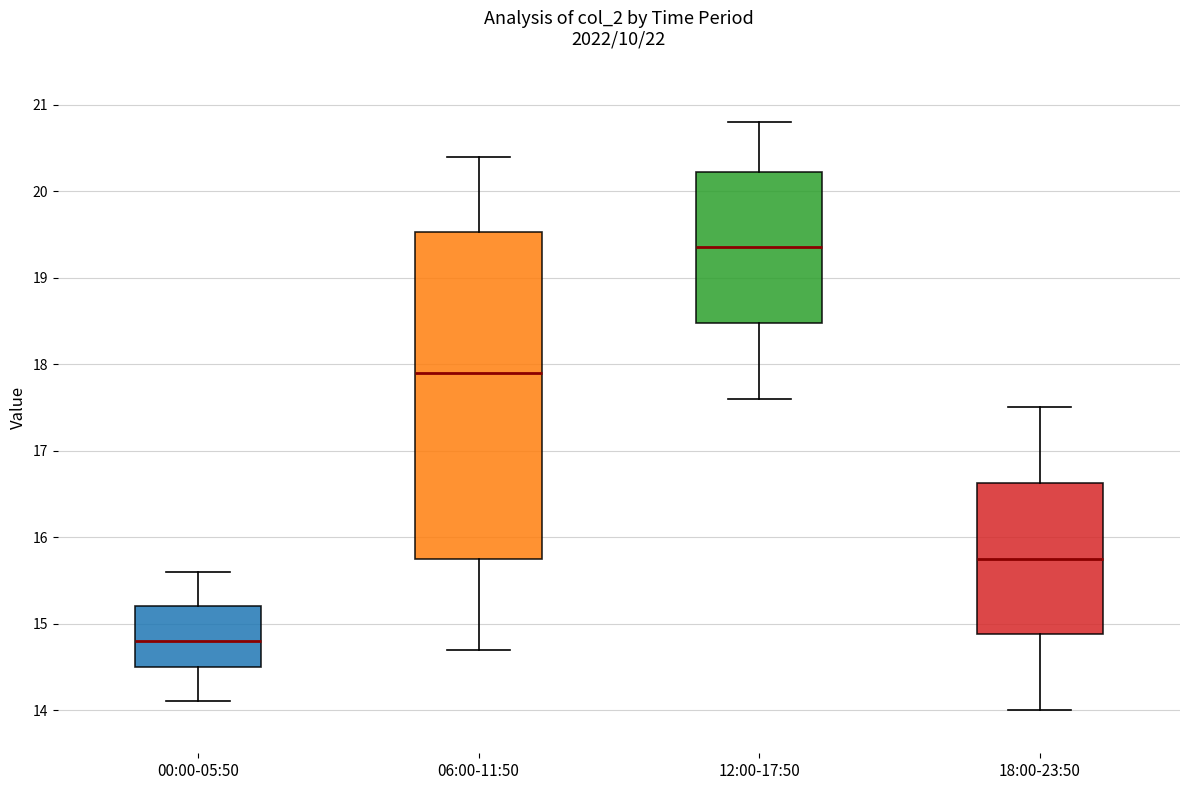

Where is the lower edge of the box for 06:00-11:50 on the y-axis? The values are not printed on the chart, so give them approximately, as read against the axis.

15.8